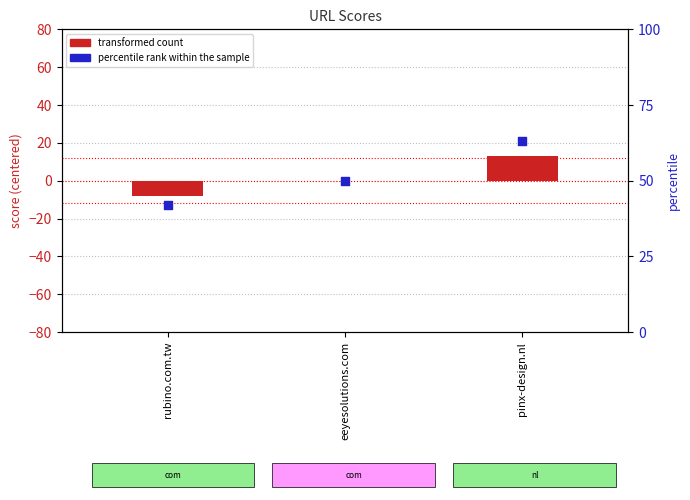

Which series has the largest total across all categories?

percentile rank within the sample